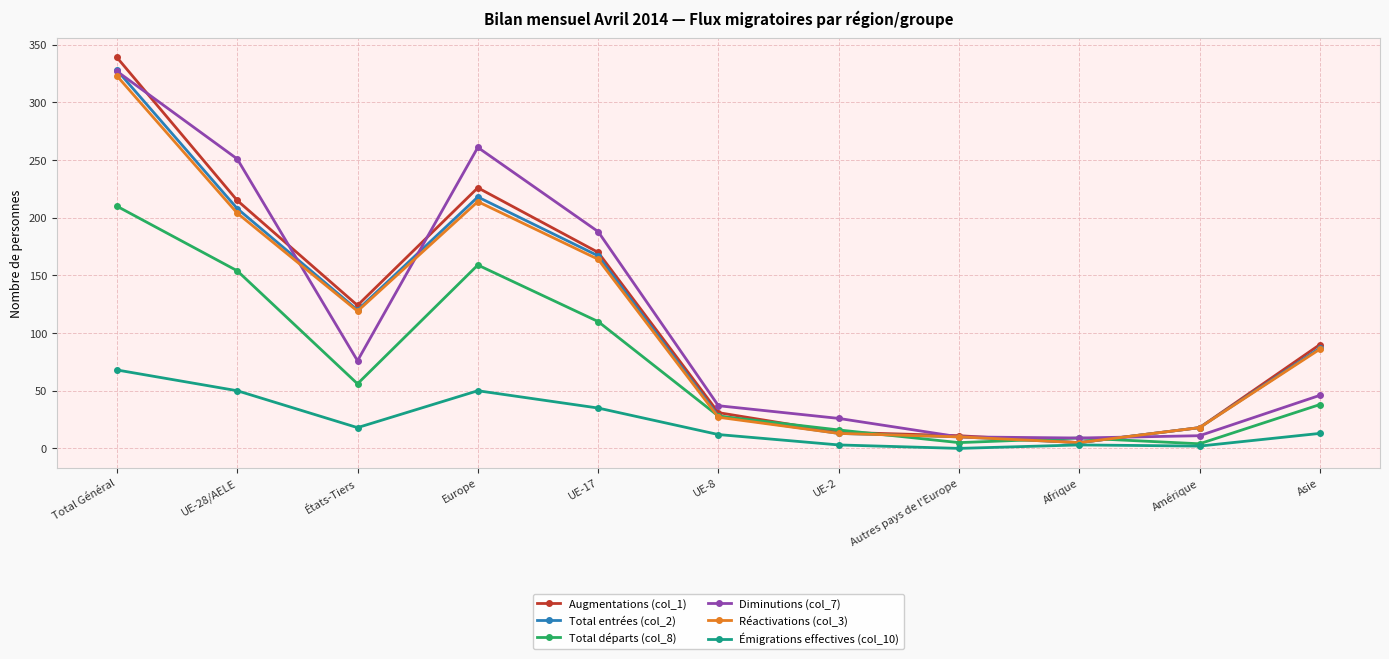

The value of Émigrations effectives (col_10) at États-Tiers is 18. True or false?

True